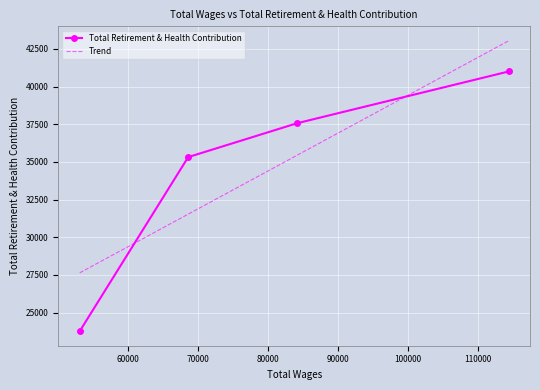

True or false: the data has more than 2 interior local peaks.

False